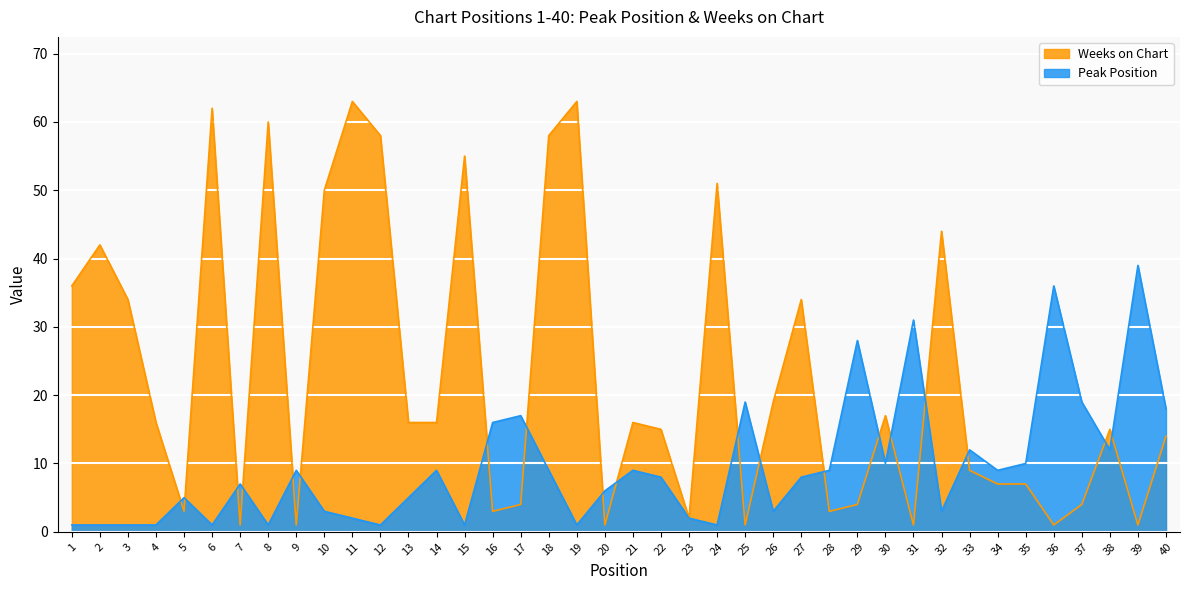

Which series has the largest range (max minus min)?

Weeks on Chart